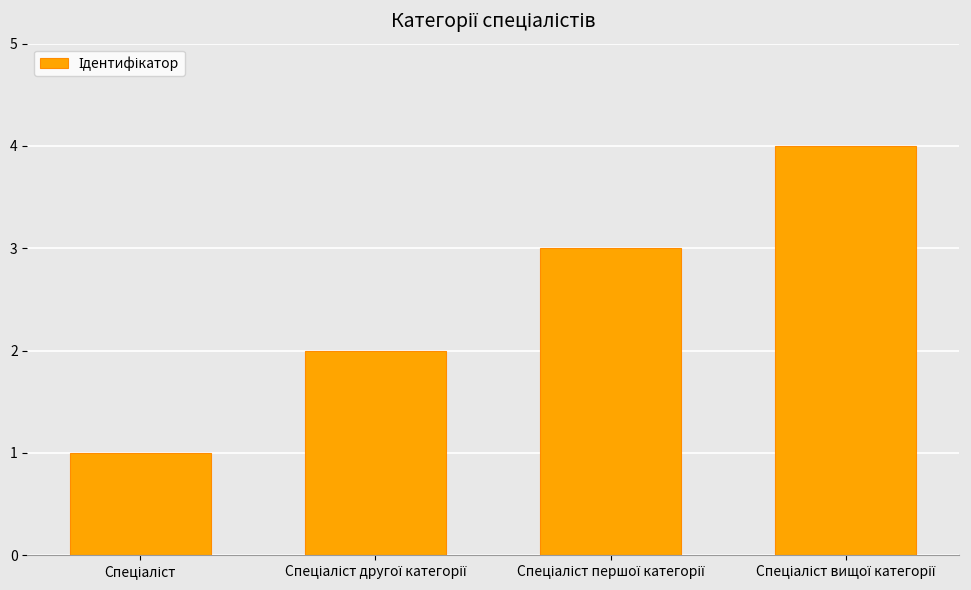

What is the maximum value shown in the chart?

4